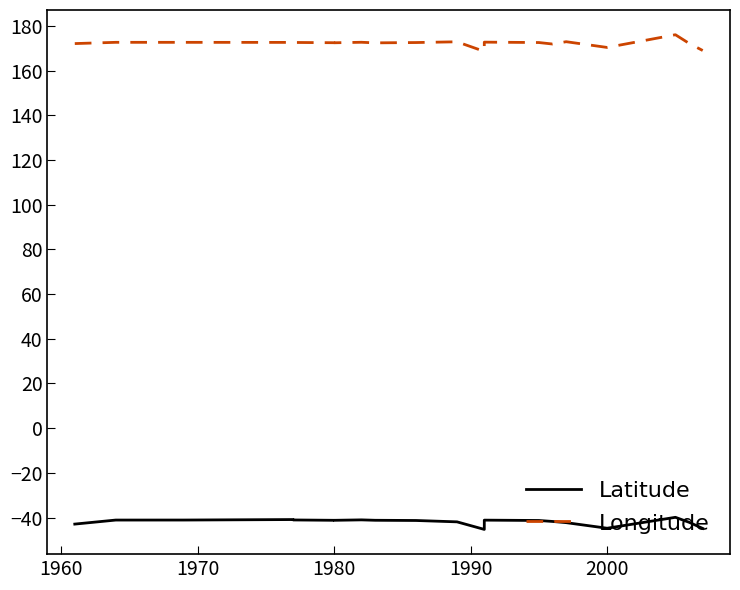

Count the number of data series in this chart.

2